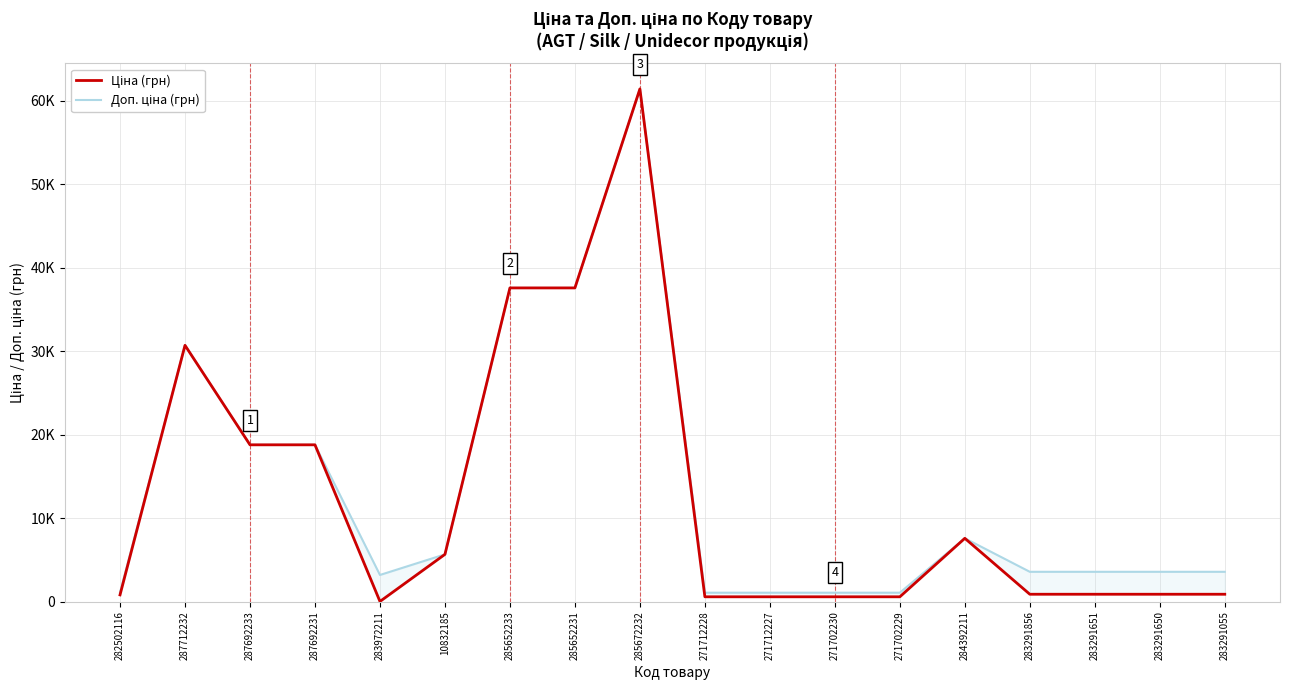

What is the difference between the maximum and minimum values in the Ціна (грн) series?

61402.2